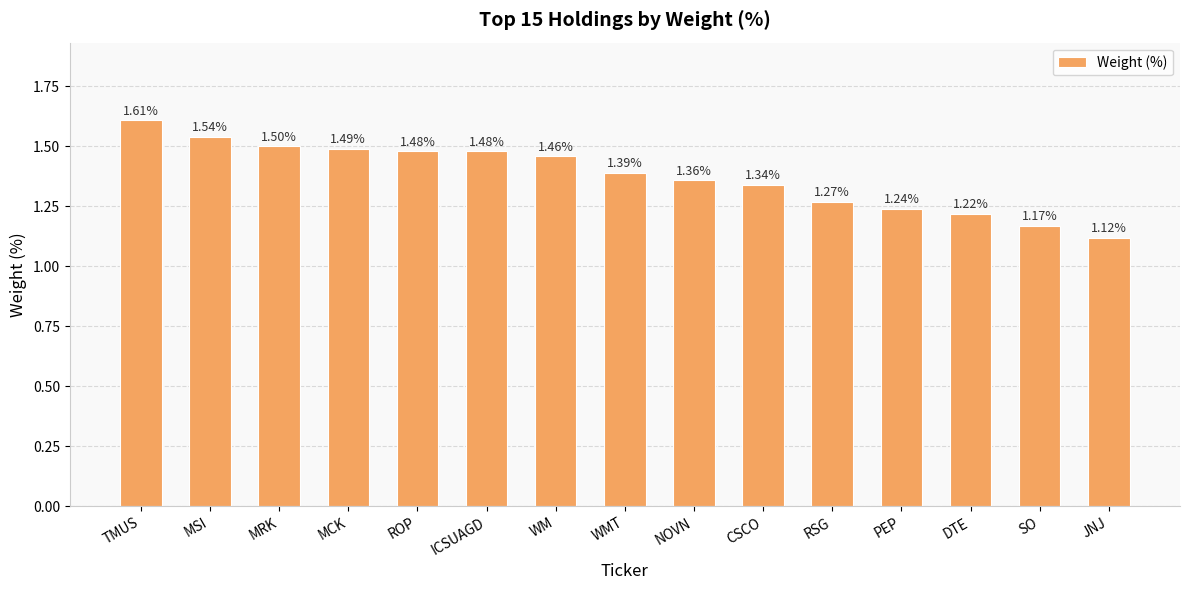

What is the sum of the values at ROP and NOVN?

2.8